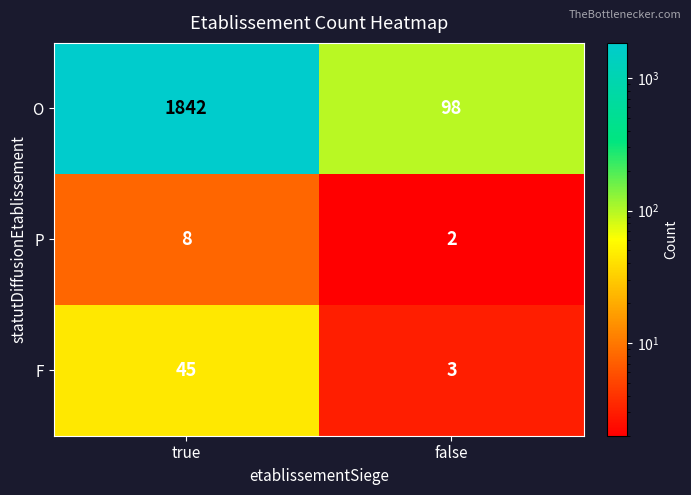

True or false: F has a value of 3 at false.

True